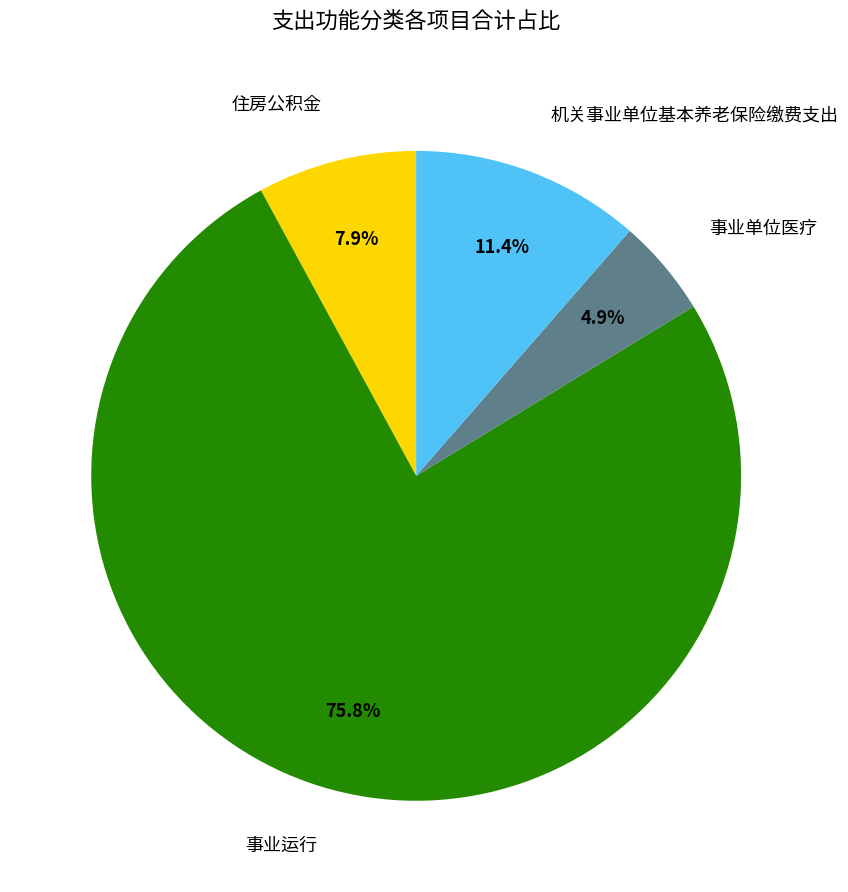

Is the sum of 住房公积金 and 机关事业单位基本养老保险缴费支出 greater than half?

No